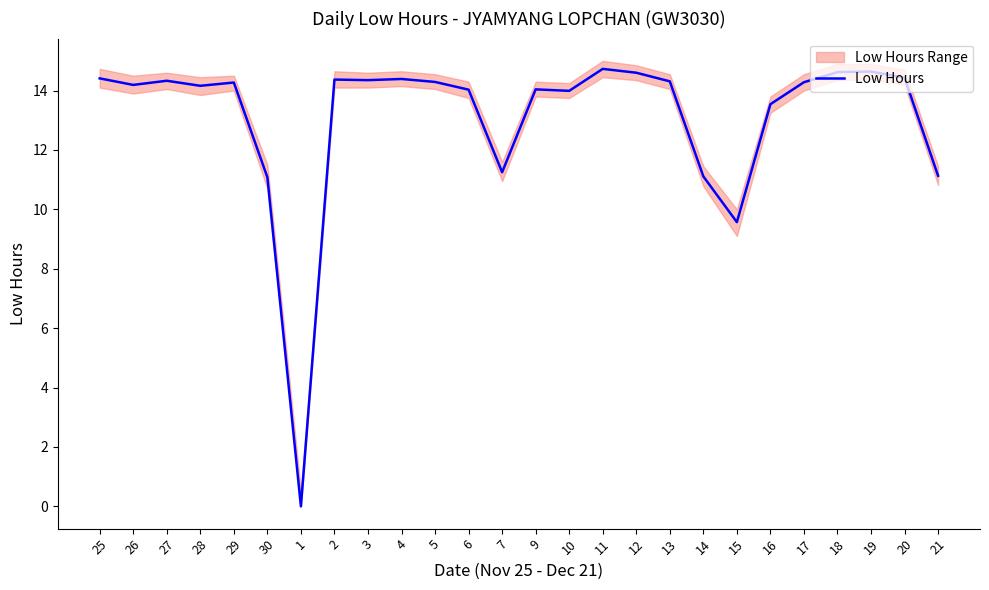

How many data points are less than 14?

8